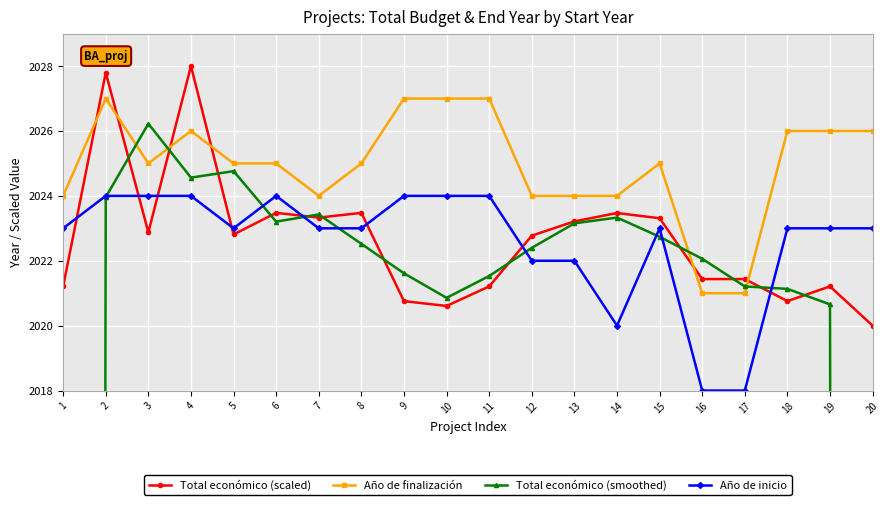

Is it true that Año de inicio equals 2024.0 at 11?

True